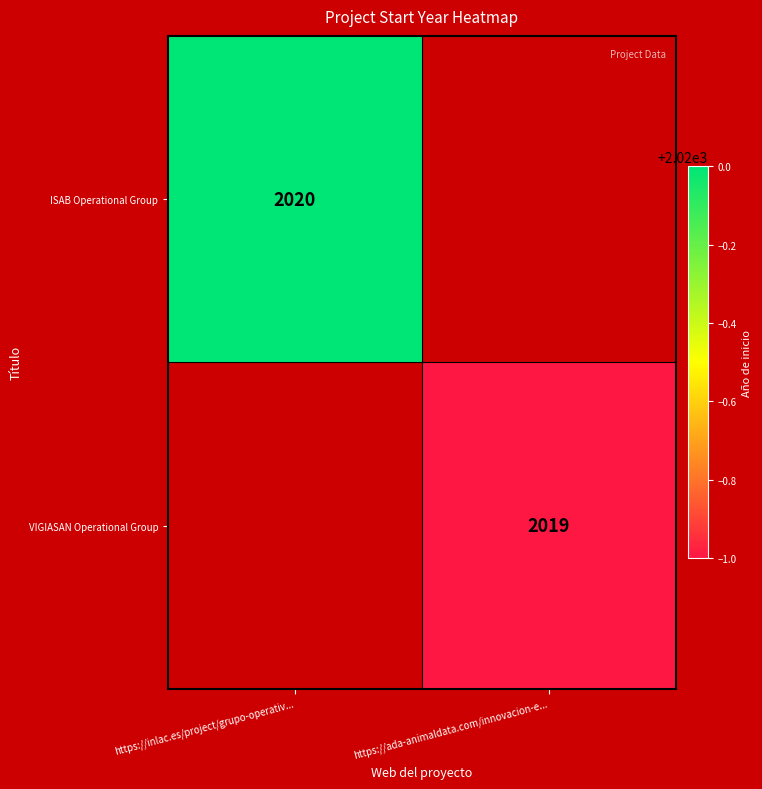

True or false: VIGIASAN Operational Group has a value of 2019 at https://ada-animaldata.com/innovacion-e....

True